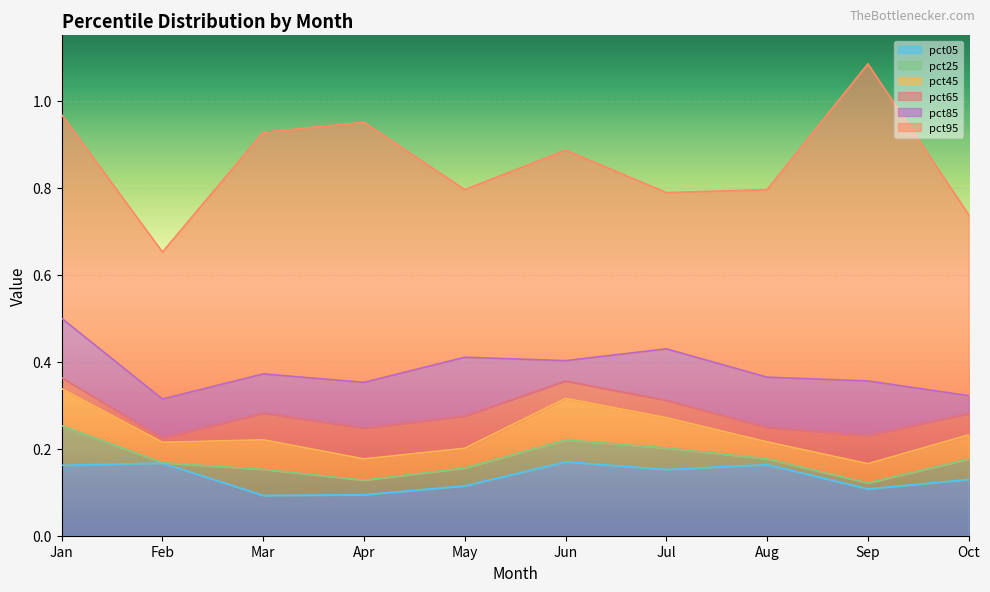

What is the maximum value shown in the chart?

1.1